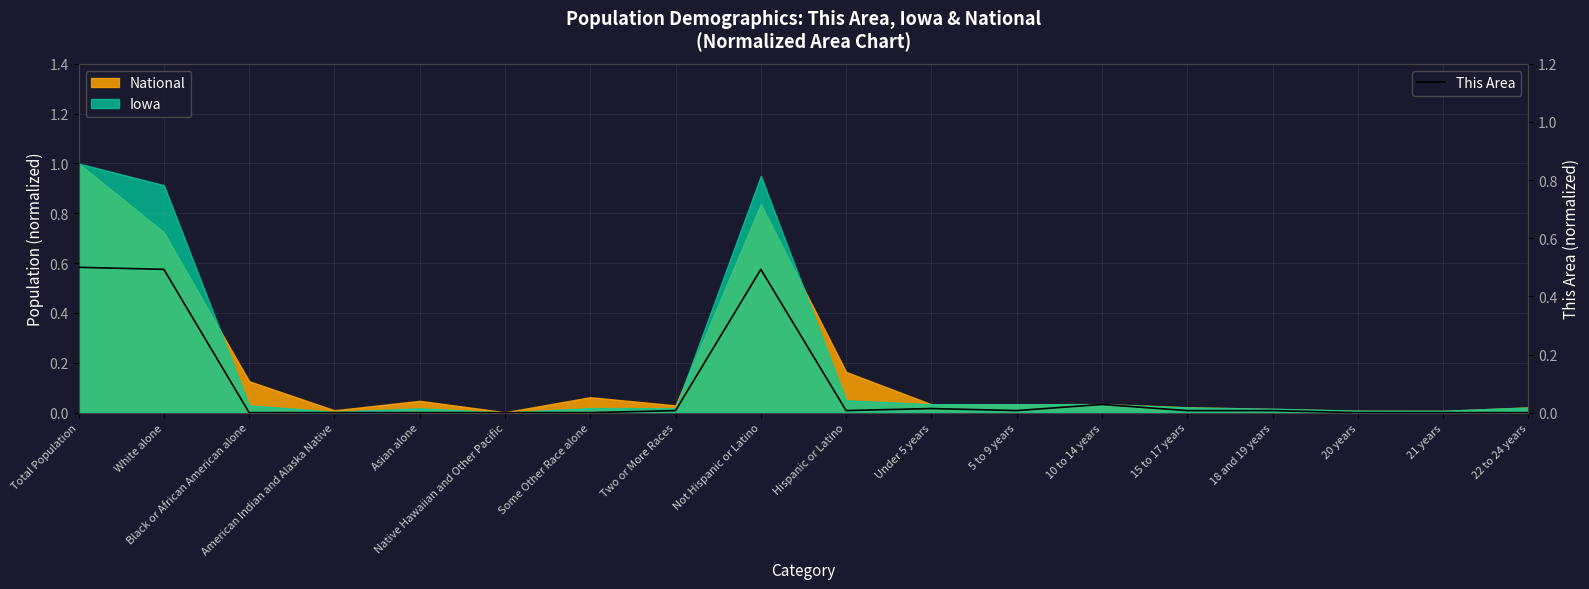

Reading right to left, list all the values displayed in this chart.

22 to 24 years=0.0	21 years=0.0	20 years=0.0	18 and 19 years=0.0	15 to 17 years=0.0	10 to 14 years=0.0	5 to 9 years=0.0	Under 5 years=0.0	Hispanic or Latino=0.0	Not Hispanic or Latino=0.5	Two or More Races=0.0	Some Other Race alone=0.0	Native Hawaiian and Other Pacific=0.0	Asian alone=0.0	American Indian and Alaska Native=0.0	Black or African American alone=0.0	White alone=0.5	Total Population=0.5